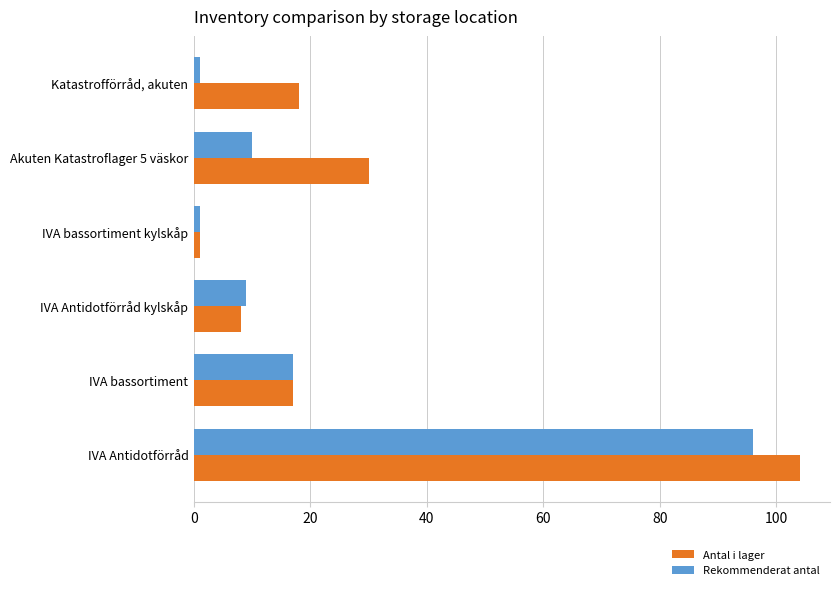

What is the minimum value shown in the chart?

1